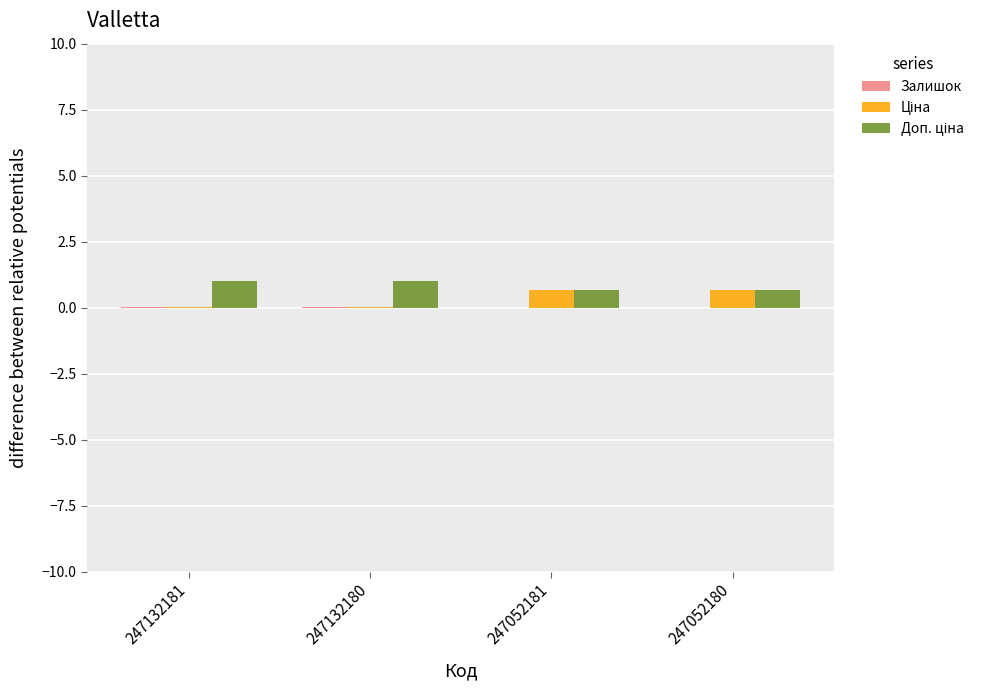

At which label does Ціна reach its minimum?

247132181